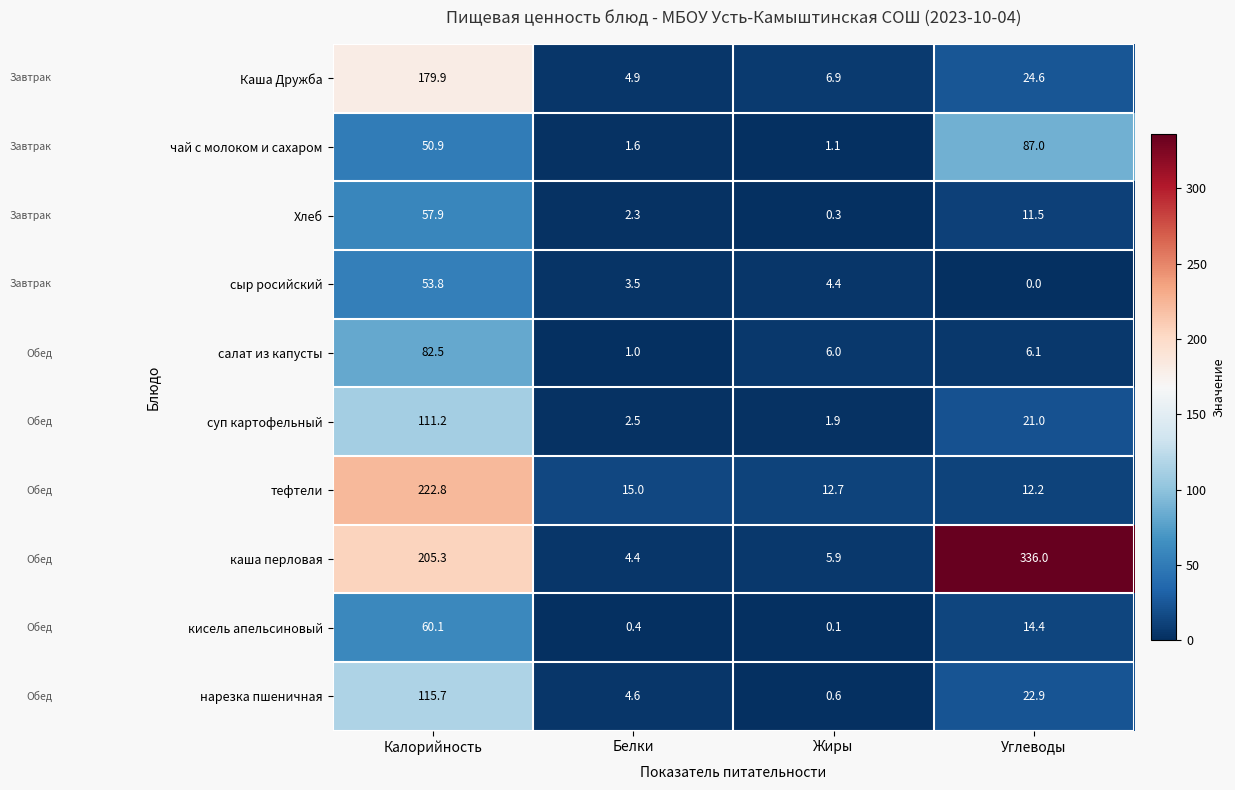

How many categories are shown in the chart?

4